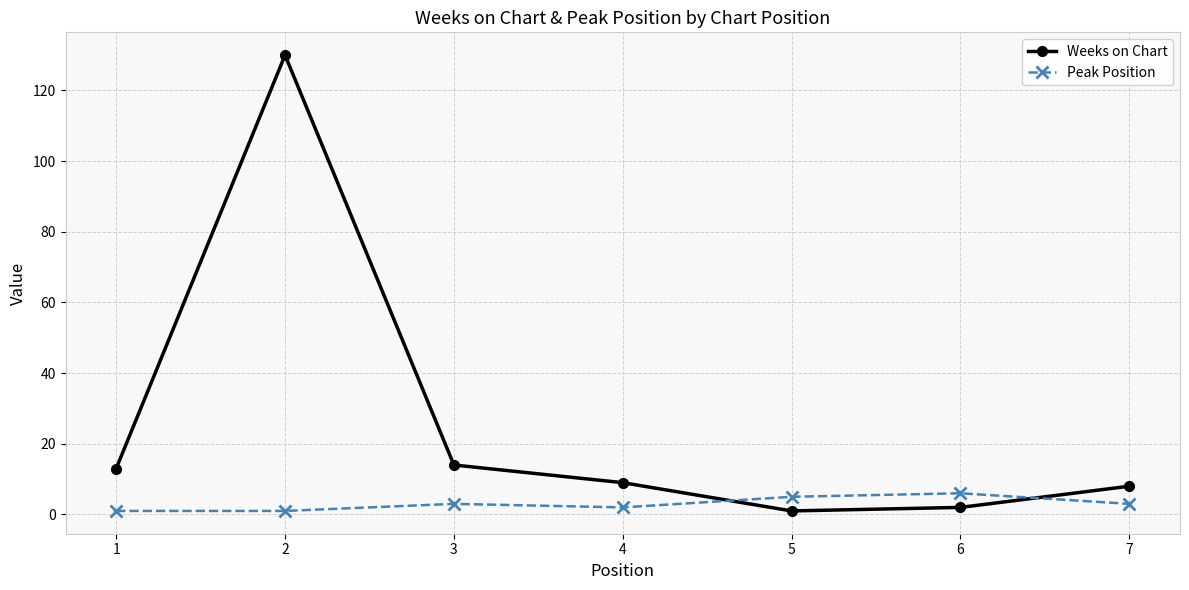

Reading left to right, extract all data points from this chart.

Weeks on Chart: 13	130	14	9	1	2	8
Peak Position: 1	1	3	2	5	6	3